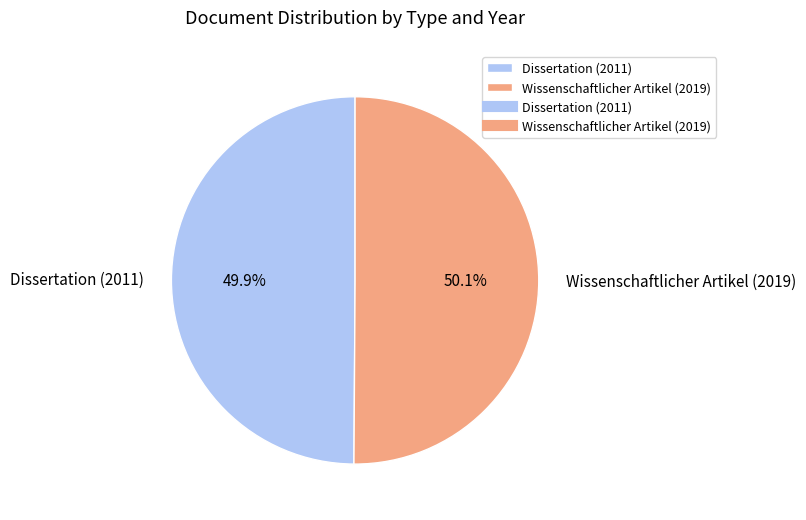

To the nearest percent, what percentage of the pie is Dissertation (2011)?

50%